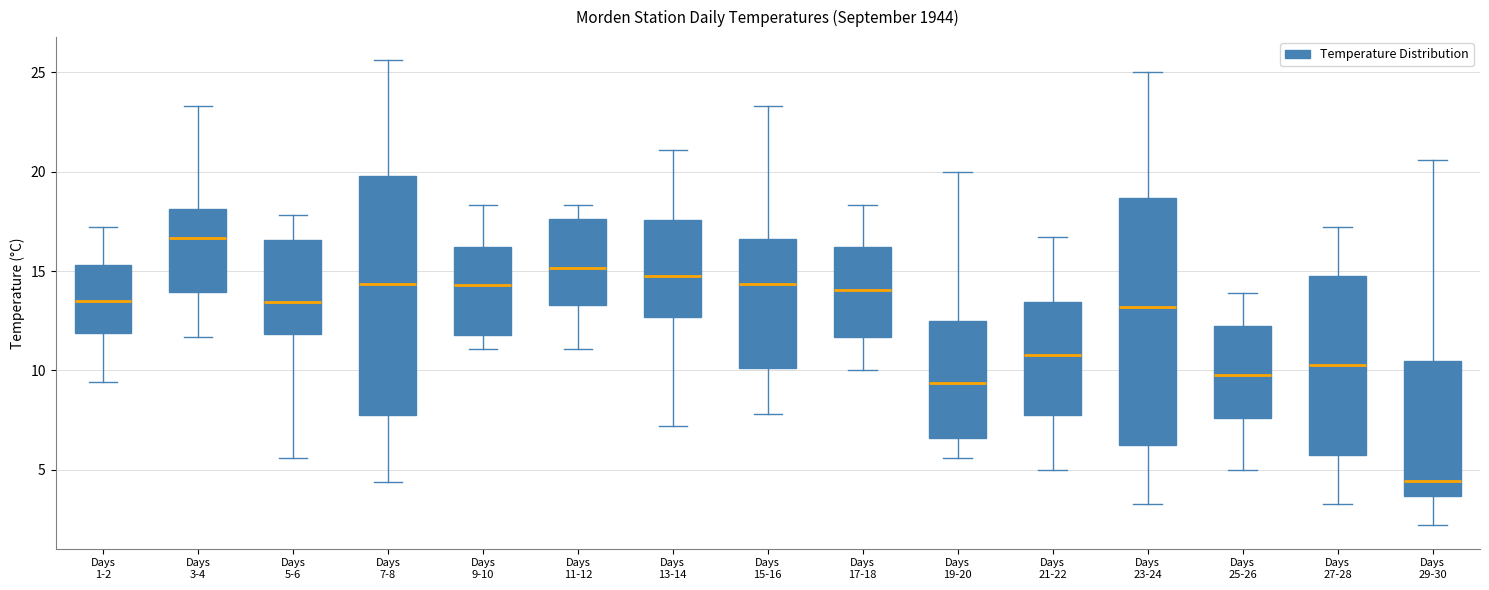

Reading left to right, transcribe this box plot: for each box, give where its median line is, the range the box spans, and where its two whiskers end, as read against the y-axis. The values are not printed on the chart, so give them approximately, as read against the axis.

Days 1-2: median 13.5, box 12.0 to 15.5, whiskers 9.5 to 17.0
Days 3-4: median 16.5, box 14.0 to 18.0, whiskers 11.5 to 23.5
Days 5-6: median 13.5, box 12.0 to 16.5, whiskers 5.5 to 18.0
Days 7-8: median 14.5, box 8.0 to 20.0, whiskers 4.5 to 25.5
Days 9-10: median 14.5, box 12.0 to 16.0, whiskers 11.0 to 18.5
Days 11-12: median 15.0, box 13.5 to 17.5, whiskers 11.0 to 18.5
Days 13-14: median 15.0, box 12.5 to 17.5, whiskers 7.0 to 21.0
Days 15-16: median 14.5, box 10.0 to 16.5, whiskers 8.0 to 23.5
Days 17-18: median 14.0, box 11.5 to 16.0, whiskers 10.0 to 18.5
Days 19-20: median 9.5, box 6.5 to 12.5, whiskers 5.5 to 20.0
Days 21-22: median 11.0, box 8.0 to 13.5, whiskers 5.0 to 16.5
Days 23-24: median 13.0, box 6.0 to 18.5, whiskers 3.5 to 25.0
Days 25-26: median 10.0, box 7.5 to 12.5, whiskers 5.0 to 14.0
Days 27-28: median 10.5, box 5.5 to 15.0, whiskers 3.5 to 17.0
Days 29-30: median 4.5, box 3.5 to 10.5, whiskers 2.0 to 20.5